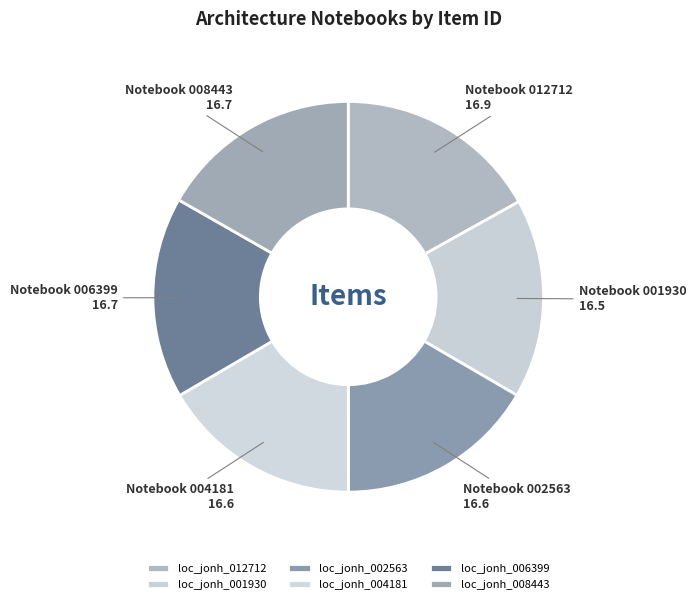

Do loc_jonh_001930 and loc_jonh_002563 together represent more than half of the pie?

No